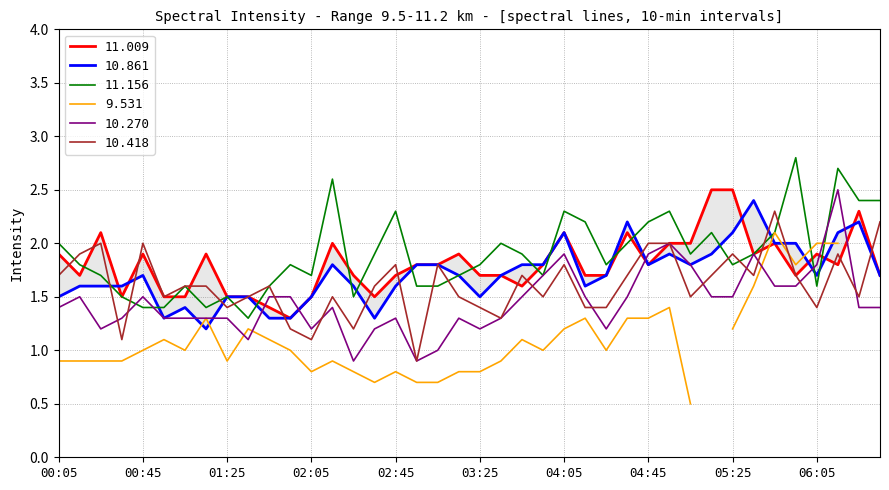

Which series changed the most between 1996/06/06 02:25 and 1996/06/06 04:15?

11.156